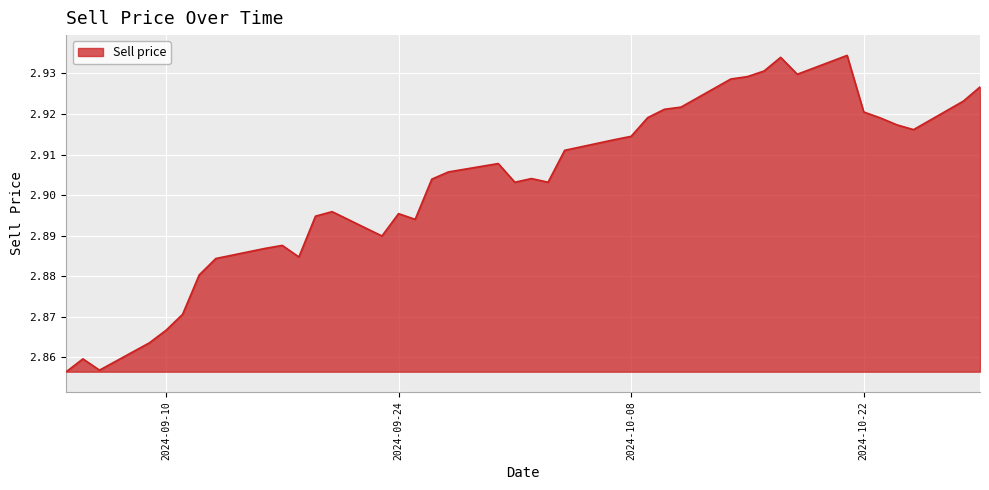

True or false: the data has more than 2 interior local peaks.

True